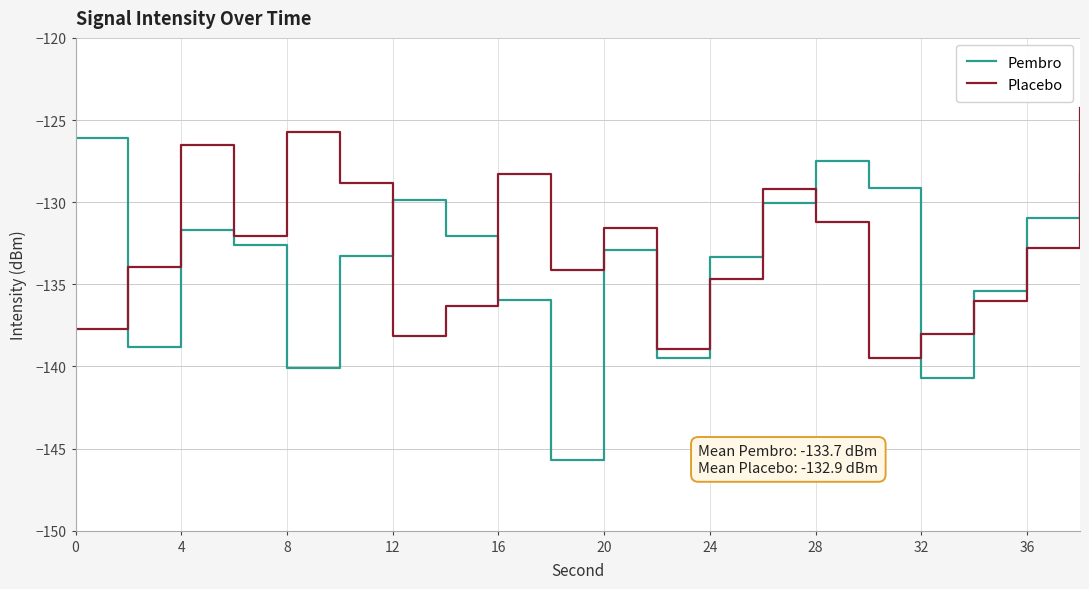

Does the chart have visible grid lines?

Yes